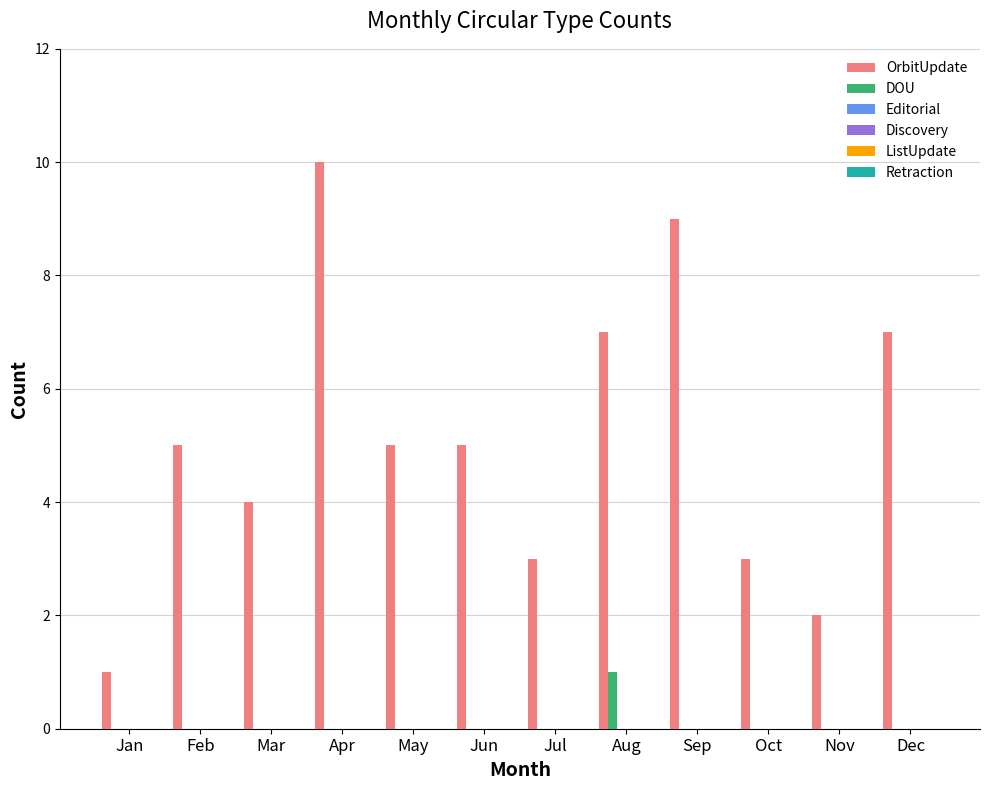

What is the sum of all OrbitUpdate values?

61